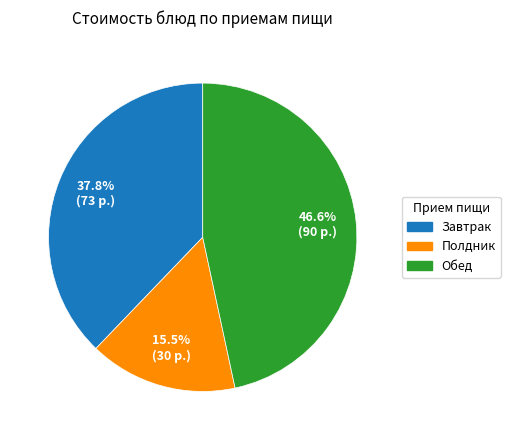

How many slices are in this pie chart?

3